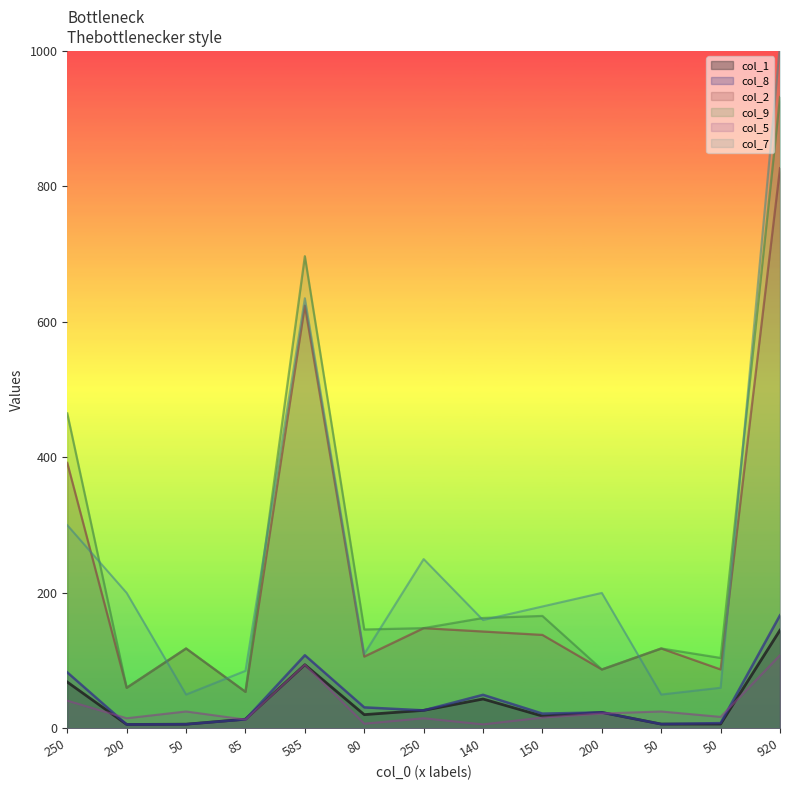

Is it true that col_7 equals 305.5 at 200?

False